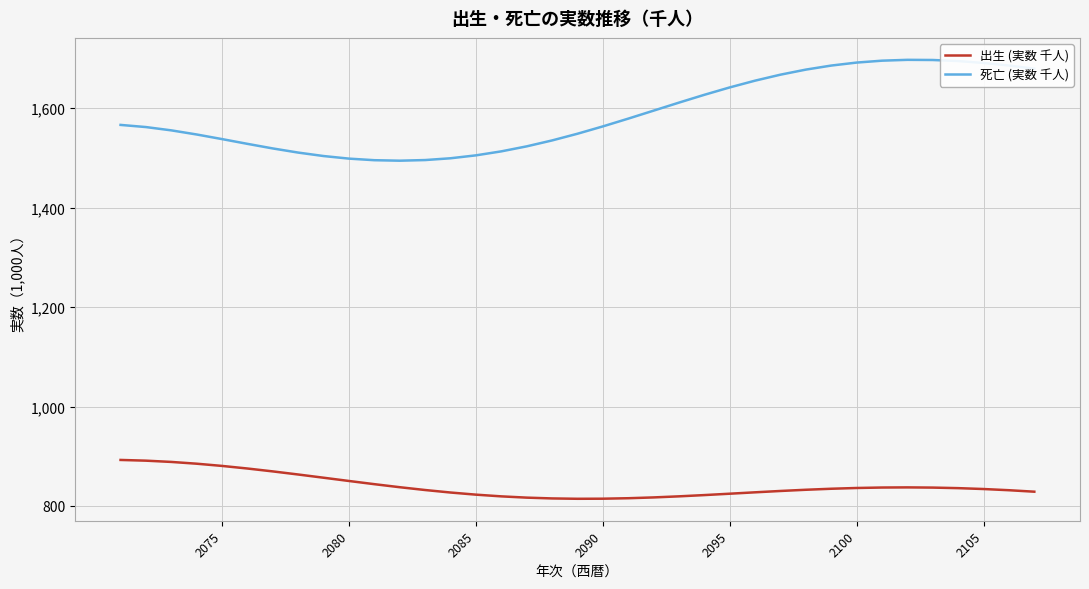

How many values in the 出生 (実数 千人) series are below 834?

18